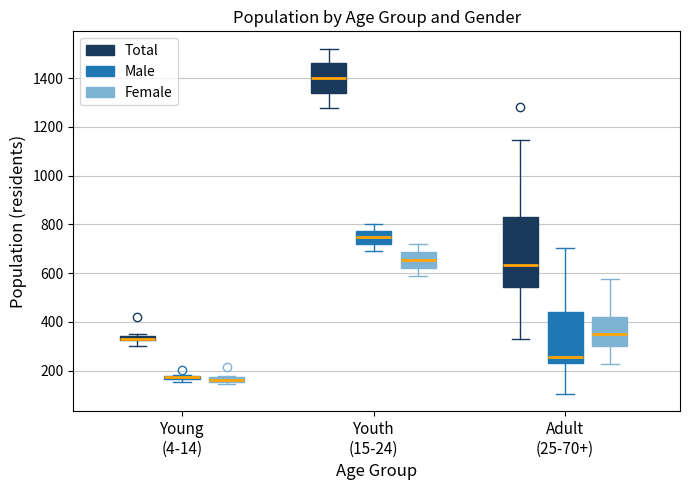

Where does the median line of the box for Youth (15-24) (Female) sit on the y-axis? The values are not printed on the chart, so give them approximately, as read against the axis.

660